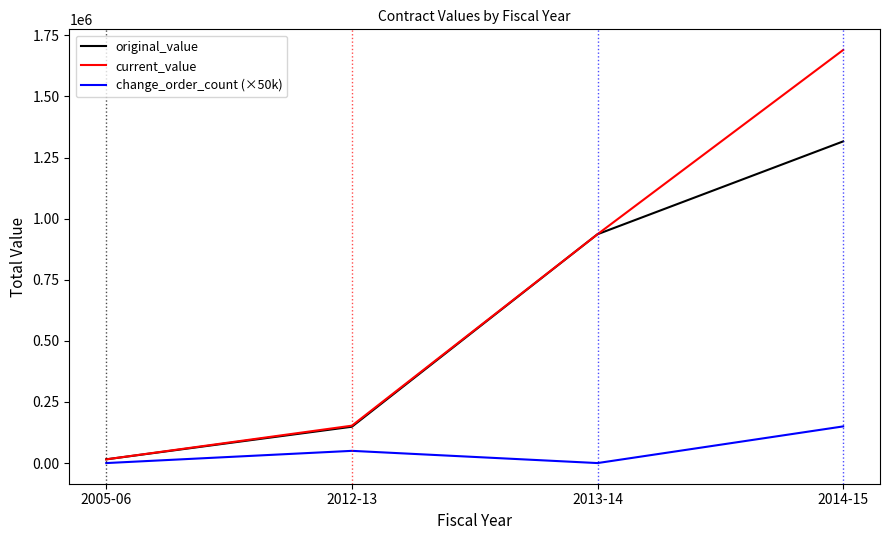

Read the original_value value at 2012-13.

148691.9